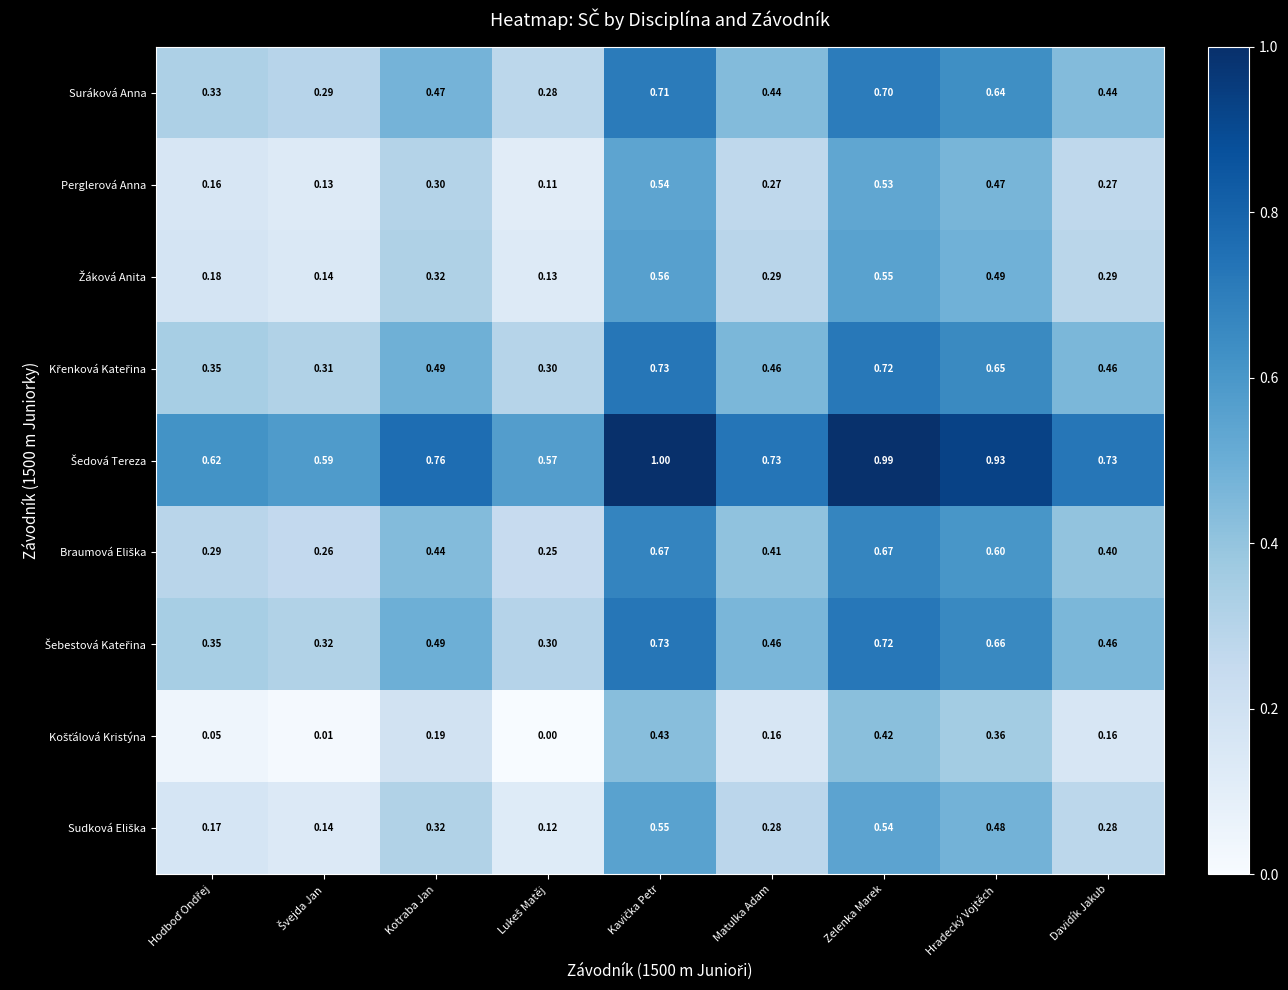

Which series has the largest total across all categories?

Šedová Tereza